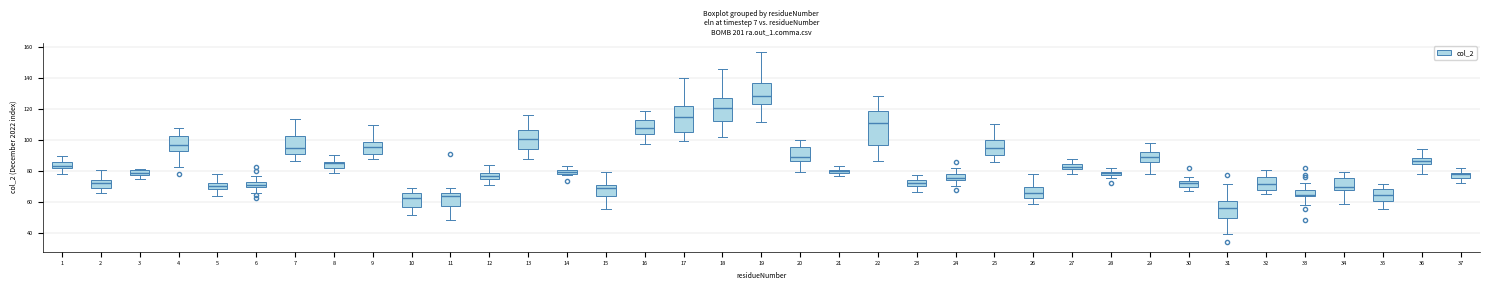

Where does the lower whisker of the box at x = 2 end on the y-axis? The values are not printed on the chart, so give them approximately, as read against the axis.

66